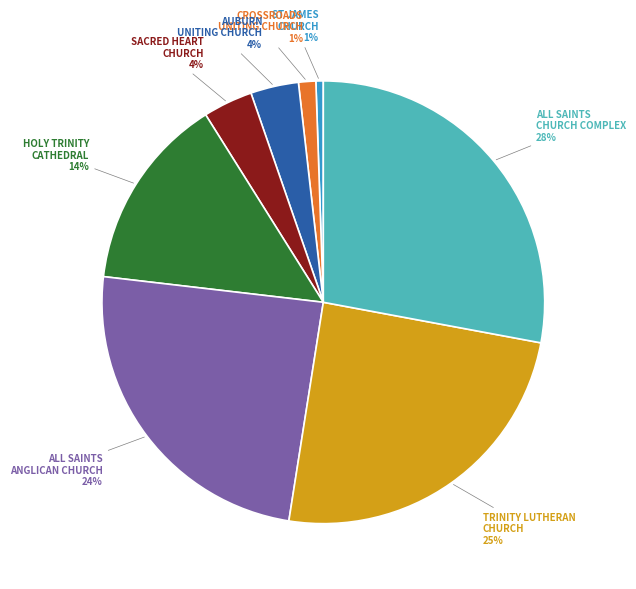

Is there any slice that represents more than half of the pie?

No